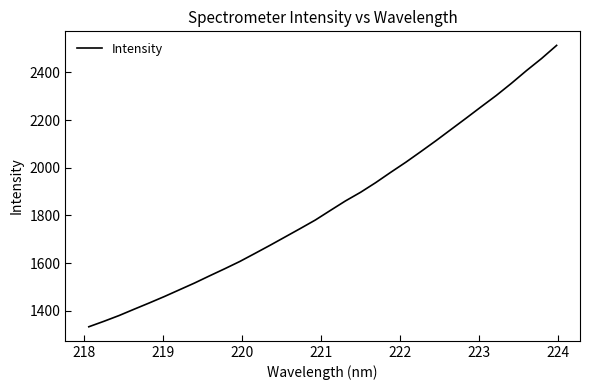

What is the minimum value shown in the chart?

1333.4